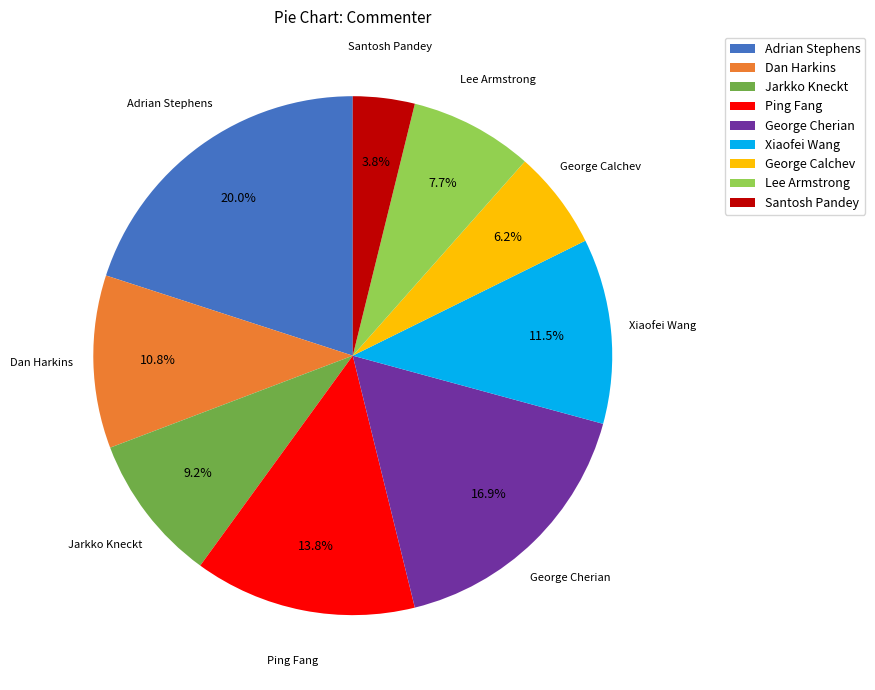

Which has a higher value, Santosh Pandey or Adrian Stephens?

Adrian Stephens